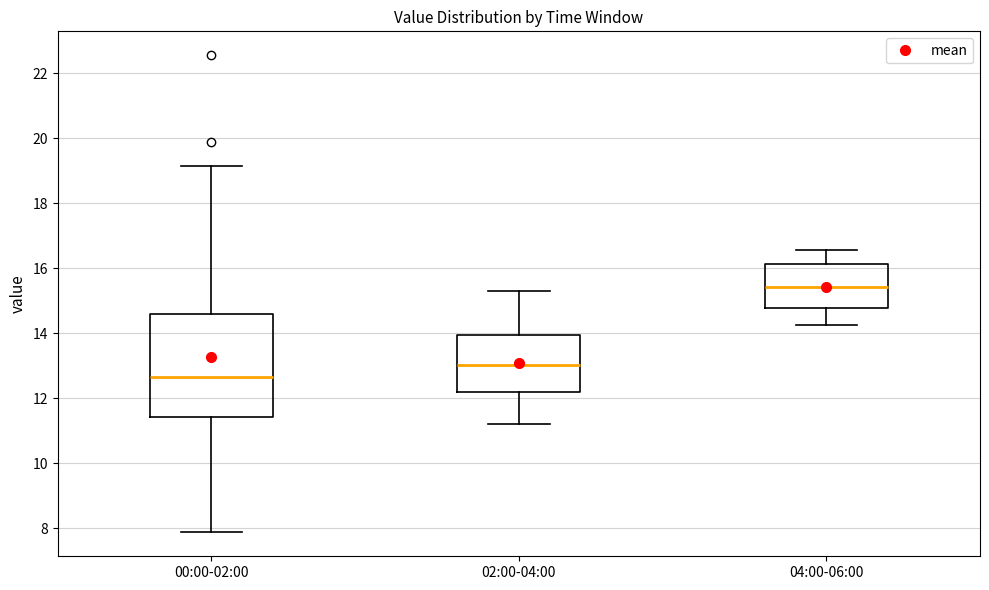

Reading left to right, transcribe this box plot: for each box, give where its median line is, the range the box spans, and where its two whiskers end, as read against the y-axis. The values are not printed on the chart, so give them approximately, as read against the axis.

00:00-02:00: median 12.6, box 11.4 to 14.6, whiskers 7.8 to 19.2
02:00-04:00: median 13.0, box 12.2 to 14.0, whiskers 11.2 to 15.4
04:00-06:00: median 15.4, box 14.8 to 16.2, whiskers 14.2 to 16.6